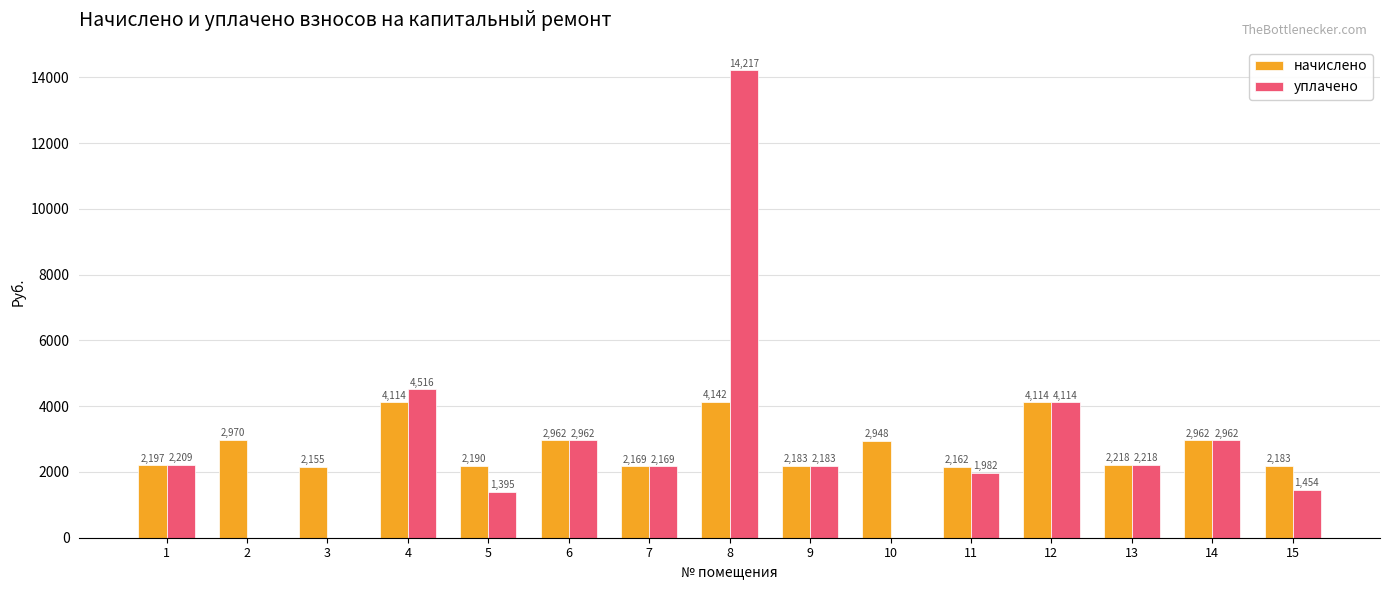

How many data points in начислено are above 2218?

8